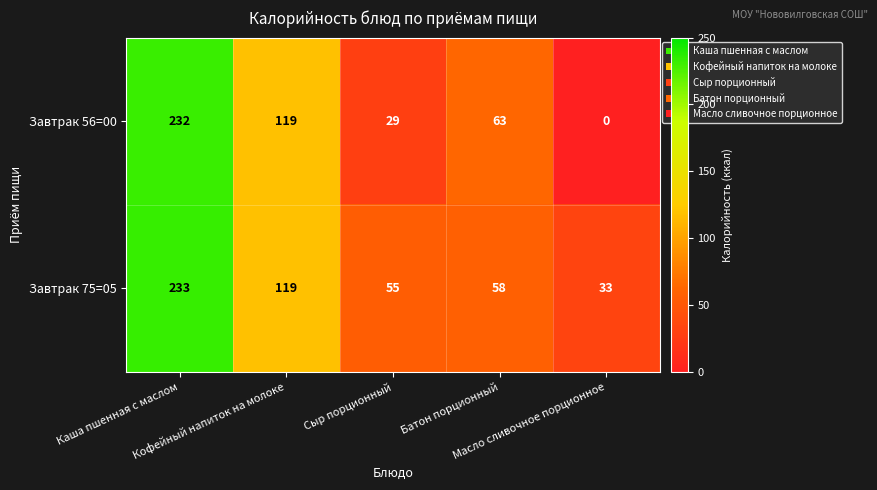

Which series has the largest total across all categories?

Завтрак 75=05